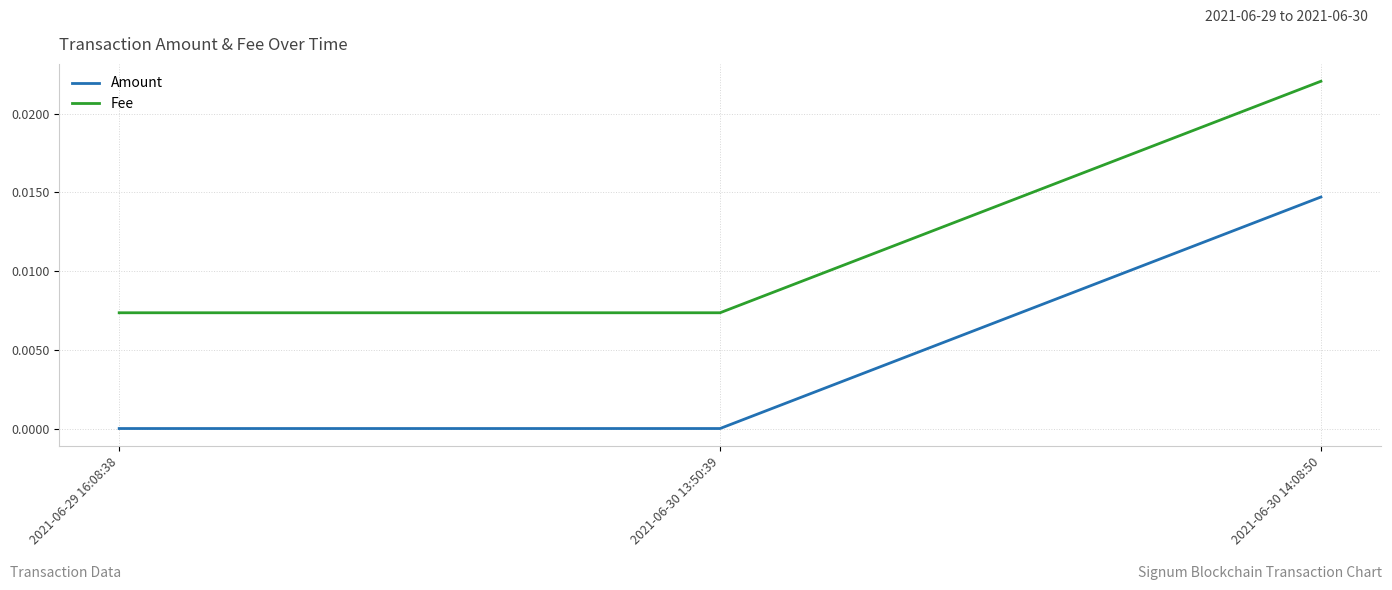

At which category is the sum across all series the highest?

2021-06-30 14:08:50